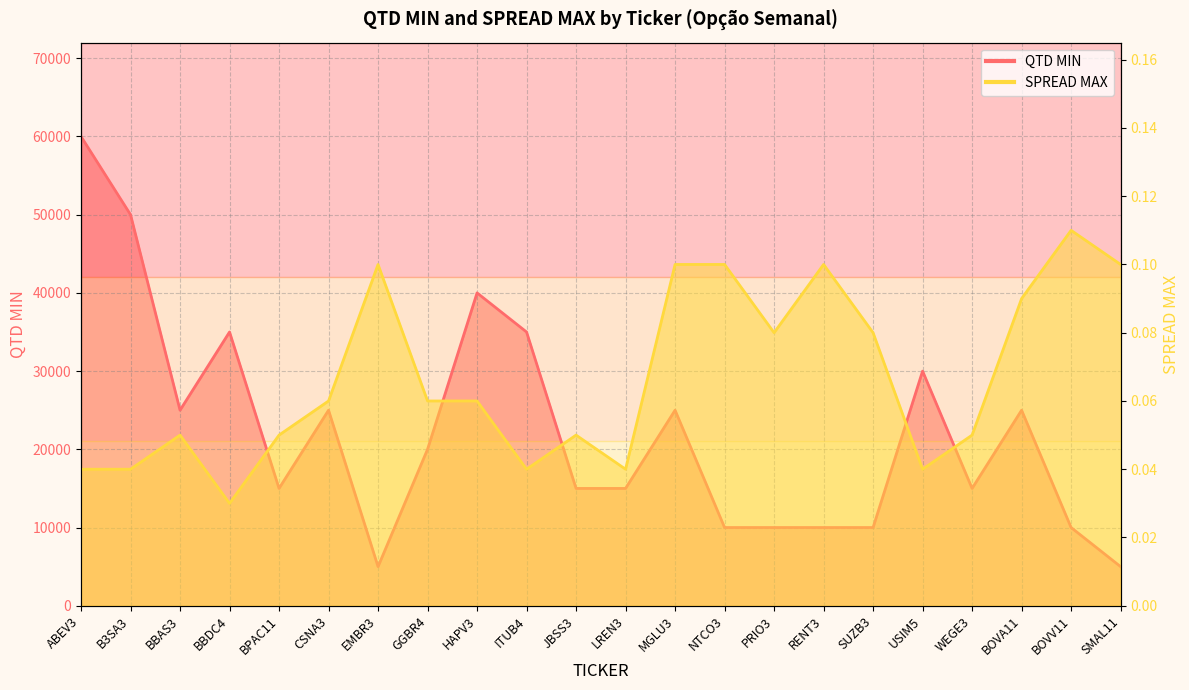

What is the label of the 20th point from the right?

BBAS3